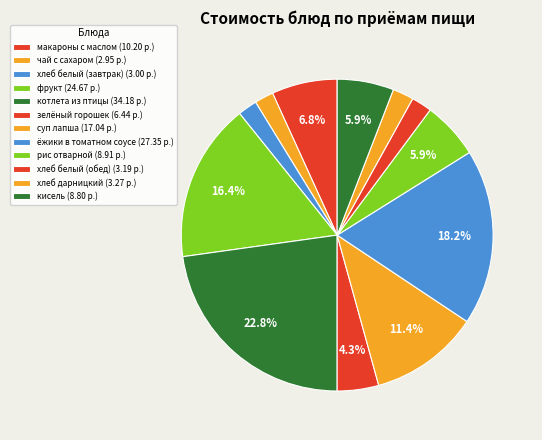

Approximately how many times larger is the value at макароны с маслом compared to хлеб дарницкий?

3.1